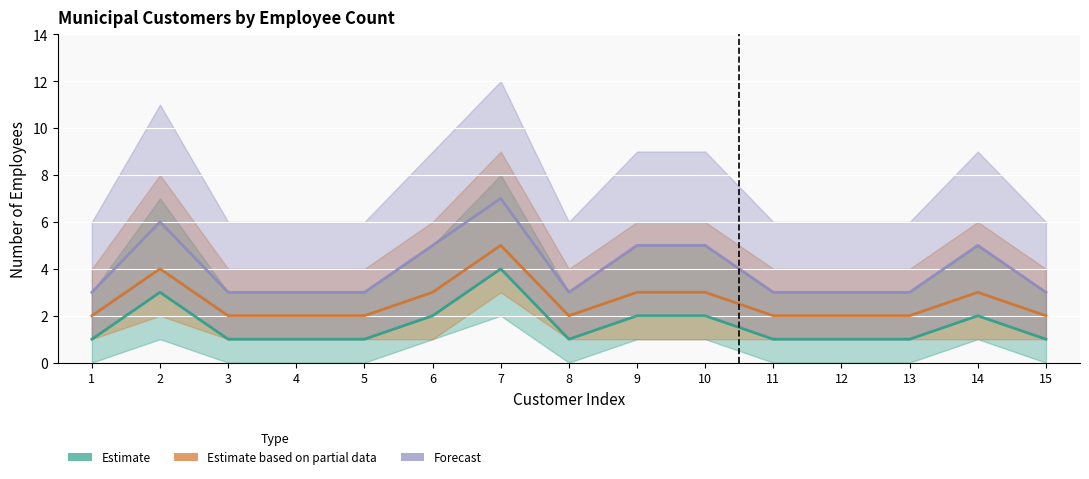

True or false: Forecast has more than 0 points higher than both neighbors.

True